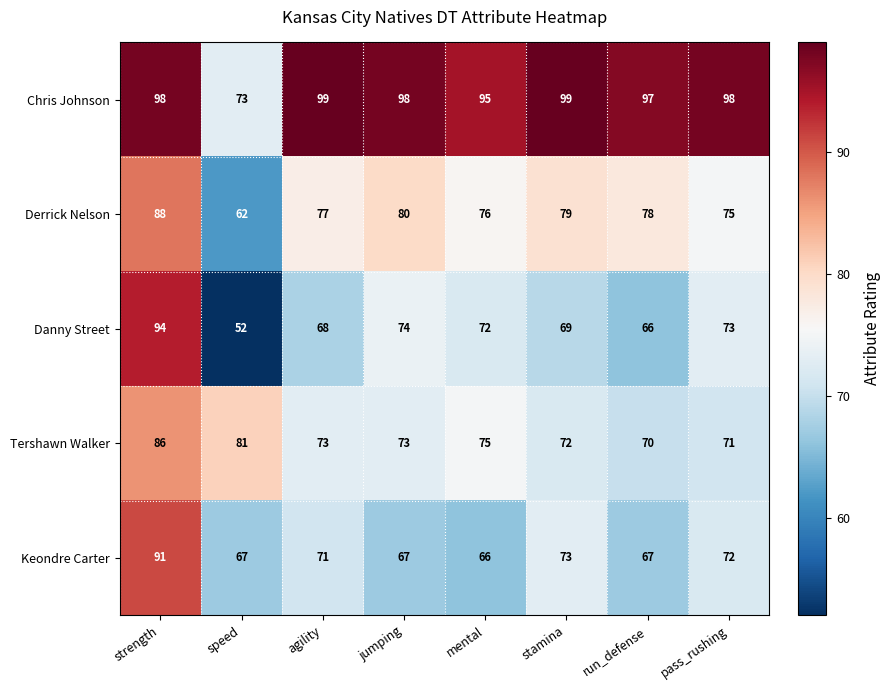

What is the sum of all Tershawn Walker values?

601